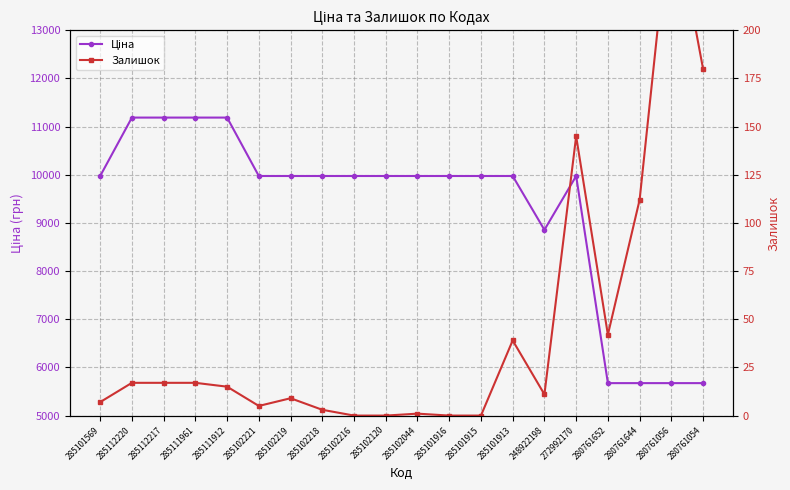

What is the difference between the highest and lowest values at 280761644?

5561.8